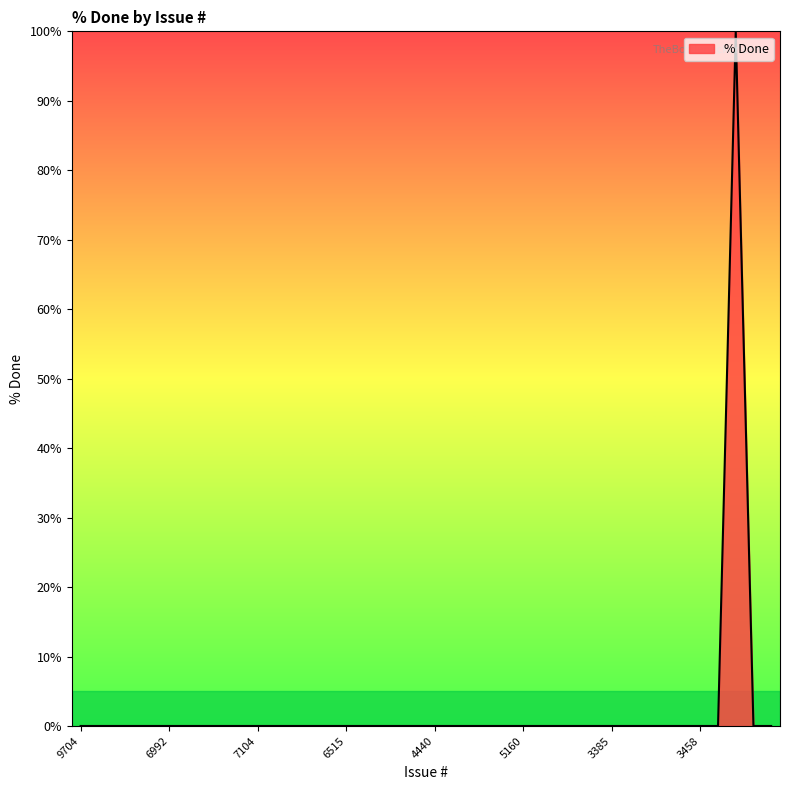

What is the greatest value displayed?

100